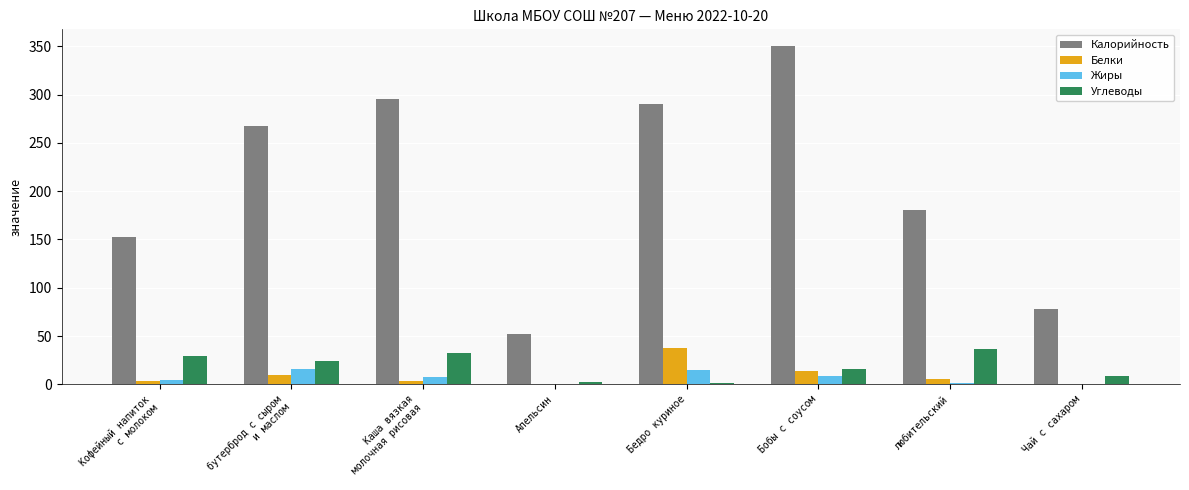

Is it true that Жиры equals 1.0 at любительский?

True